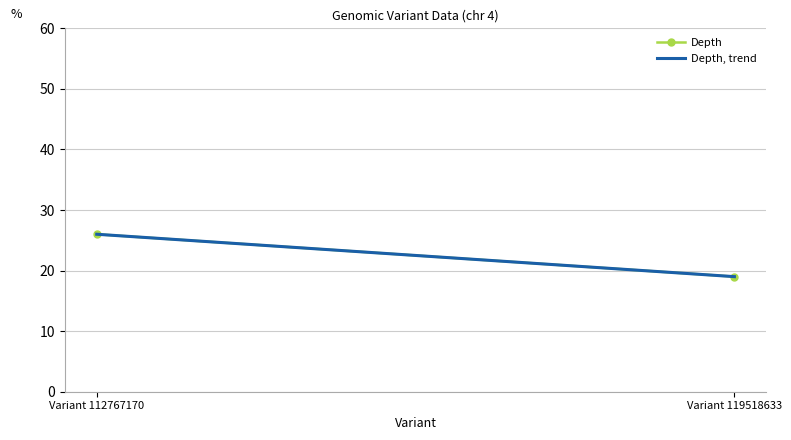

Reading right to left, extract all data points from this chart.

Depth: Variant 119518633=19	Variant 112767170=26
Depth, trend: Variant 119518633=19	Variant 112767170=26